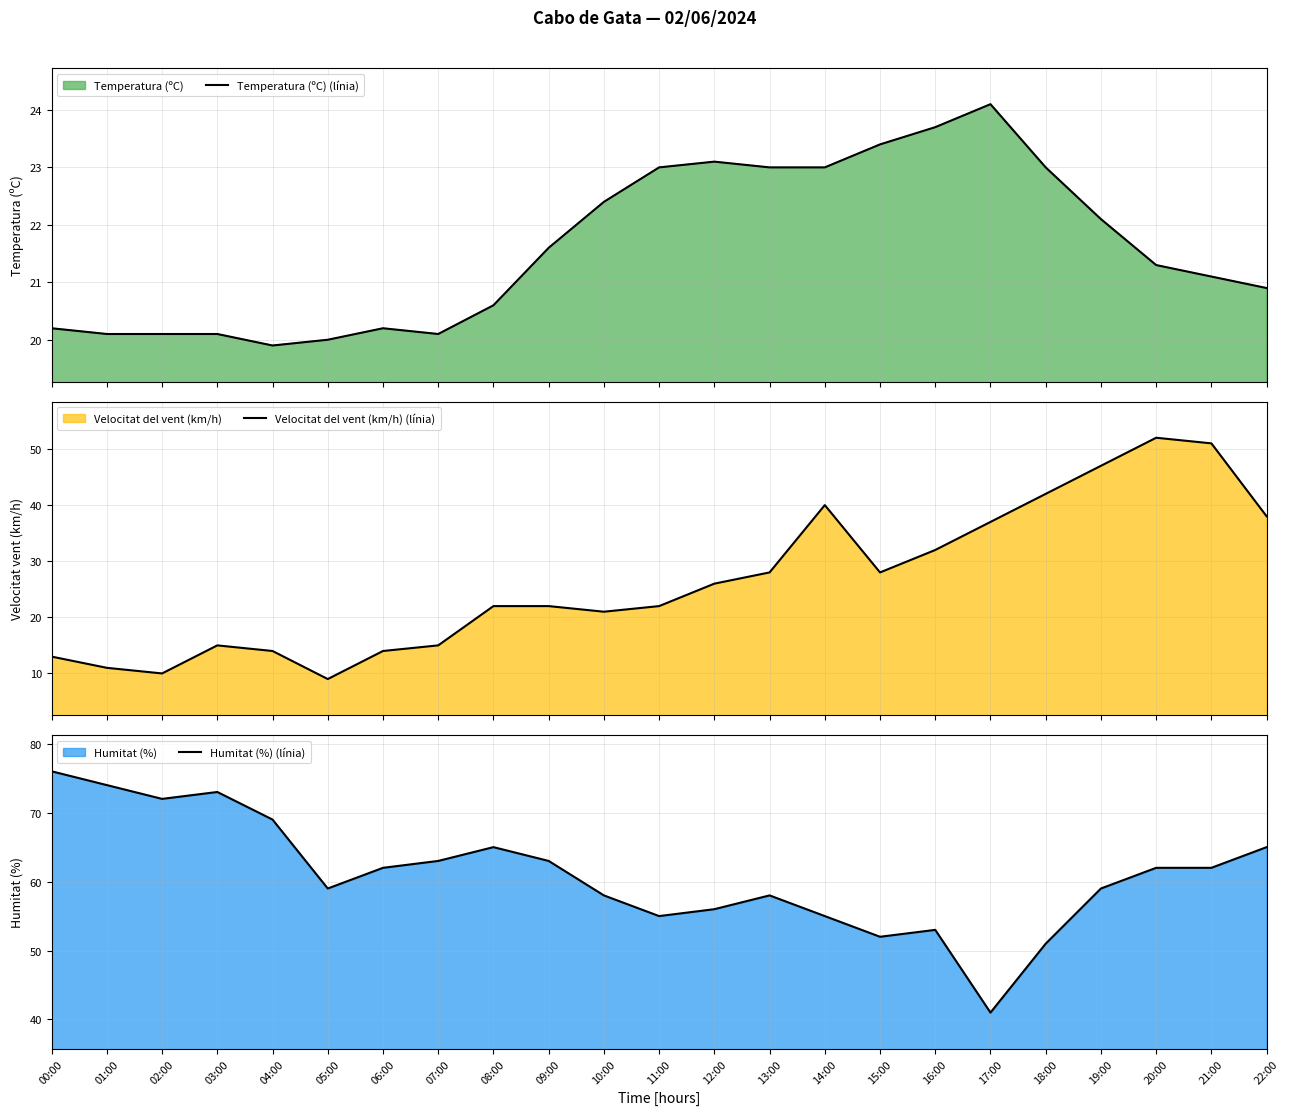

After their last crossing, which series has the higher values: Velocitat del vent (km/h) (línia) or Temperatura (ºC) (línia)?

Velocitat del vent (km/h) (línia)